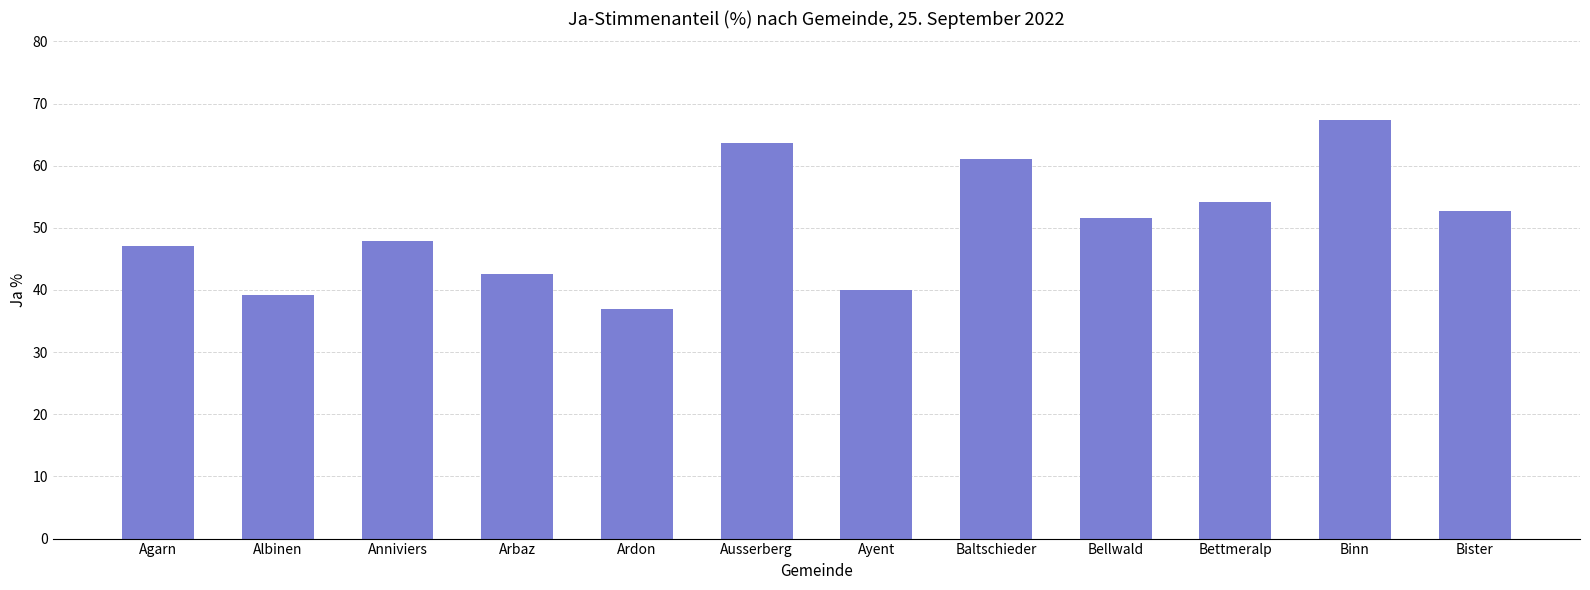

What is the difference between the values at Binn and Ausserberg?

3.7